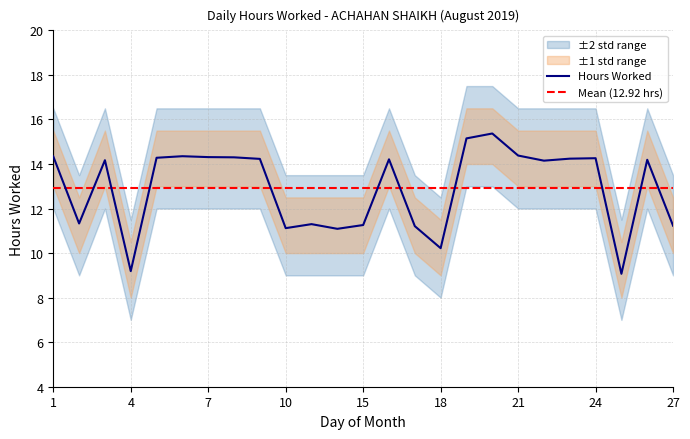

Read the Upper Band 2 value at 22.

16.5